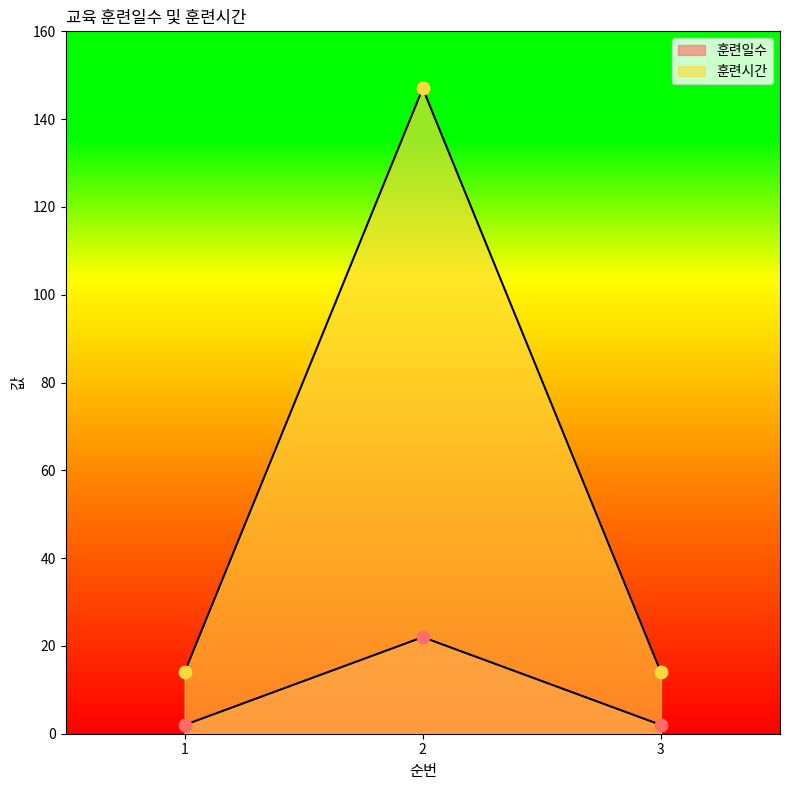

Which series contains the highest Y value?

훈련시간